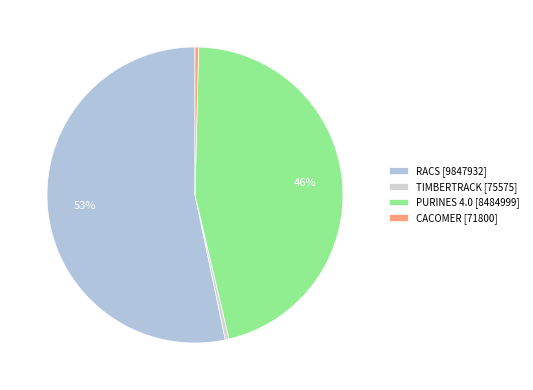

How many segments does this pie chart have?

4